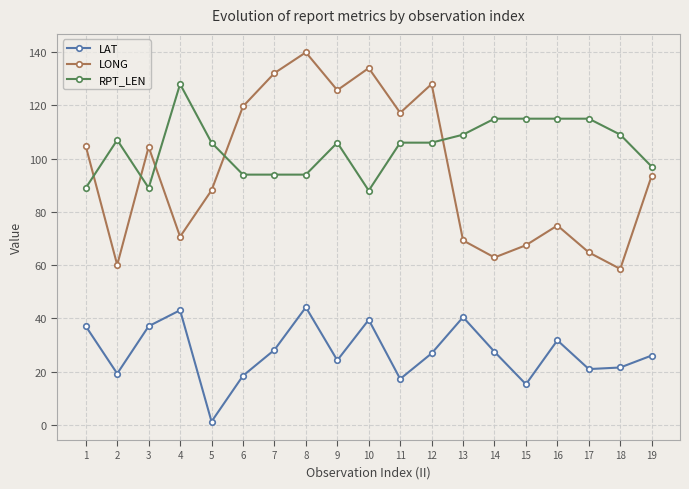

Rank the series at 7 from lowest to highest value.

LAT, RPT_LEN, LONG